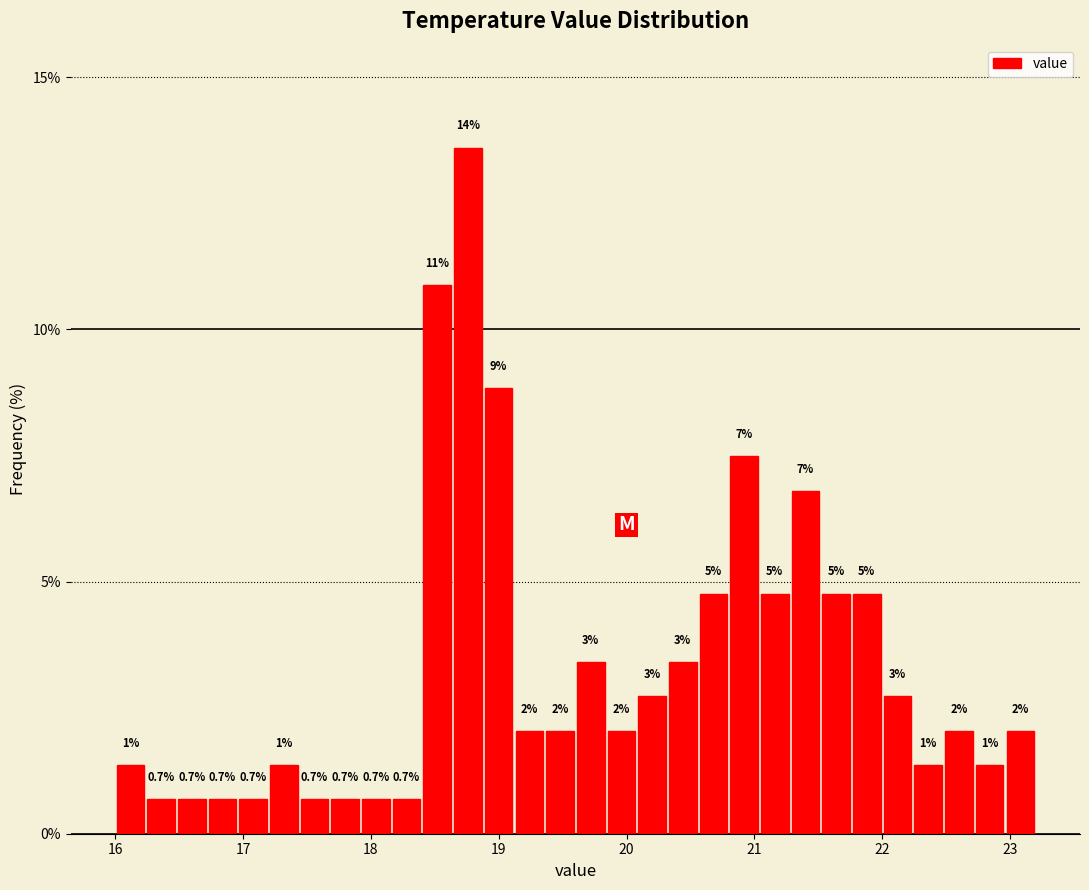

Around what value on the x-axis is the tallest bar? Give the approximate position of its centre, as read against the axis.

18.8